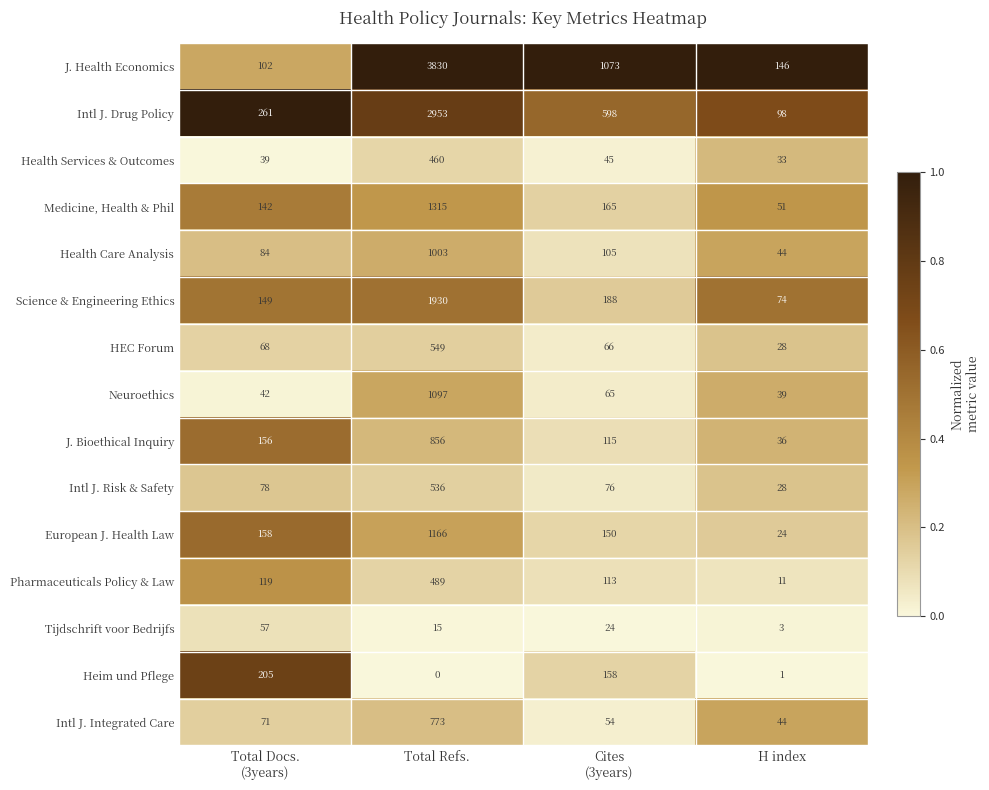

Which series has the largest total across all categories?

J. Health Economics